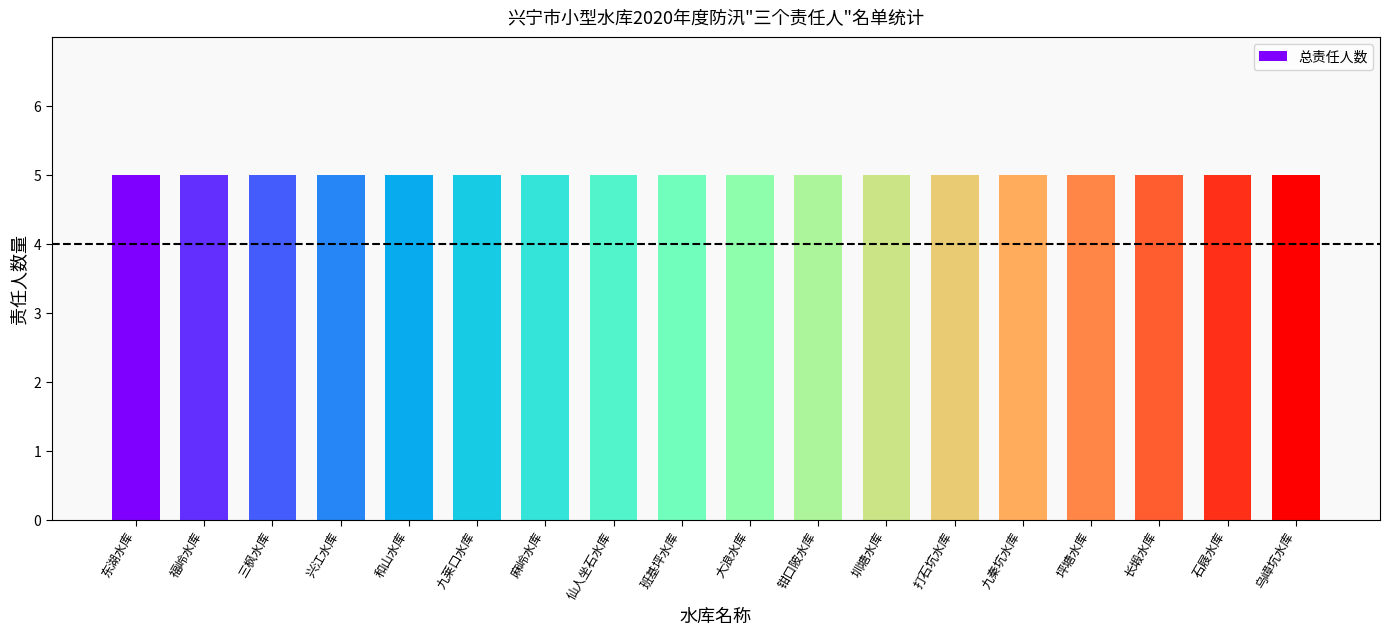

How many categories are shown in the chart?

18